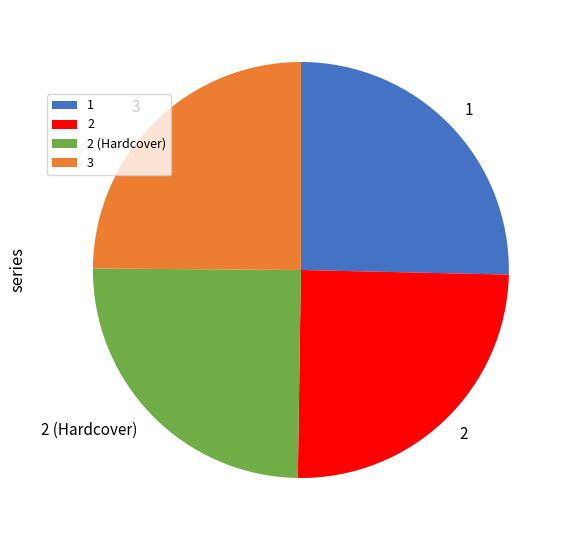

Does 1 represent more than half of the total?

No